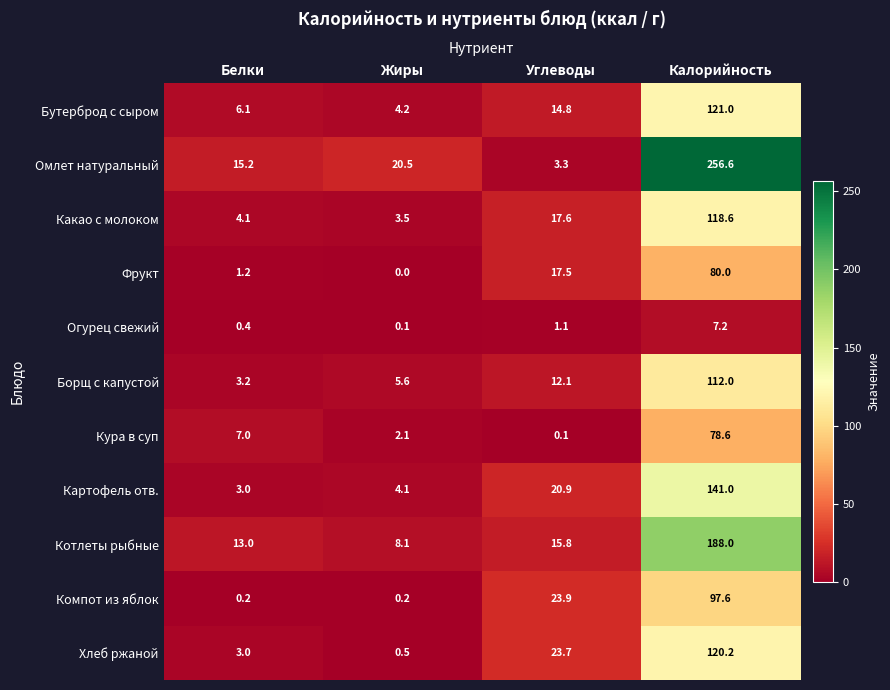

Which series has the largest total across all categories?

Омлет натуральный